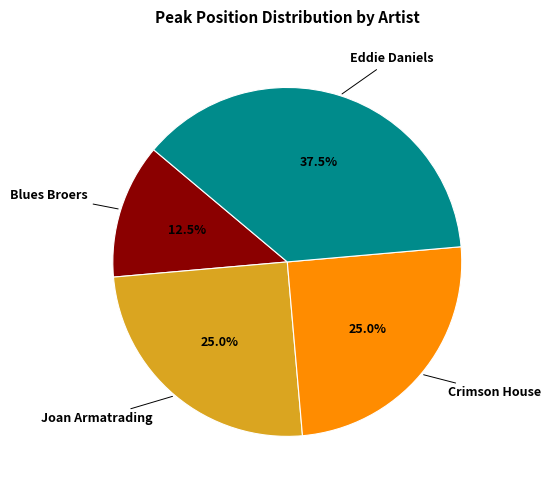

Is there any slice that represents more than half of the pie?

No